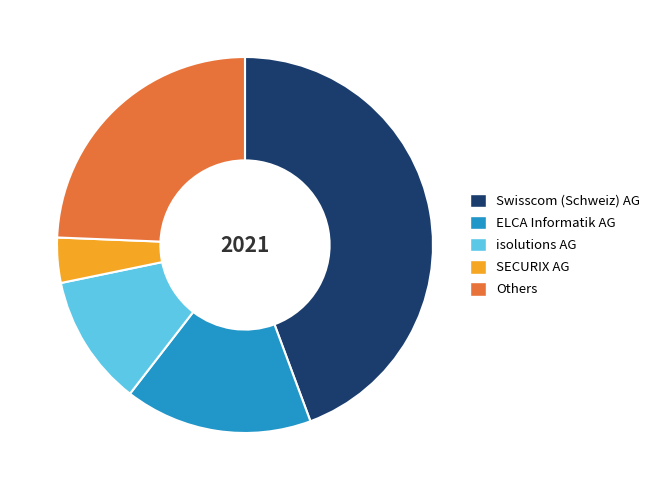

Is it true that Swisscom (Schweiz) AG is 44% of the pie?

True